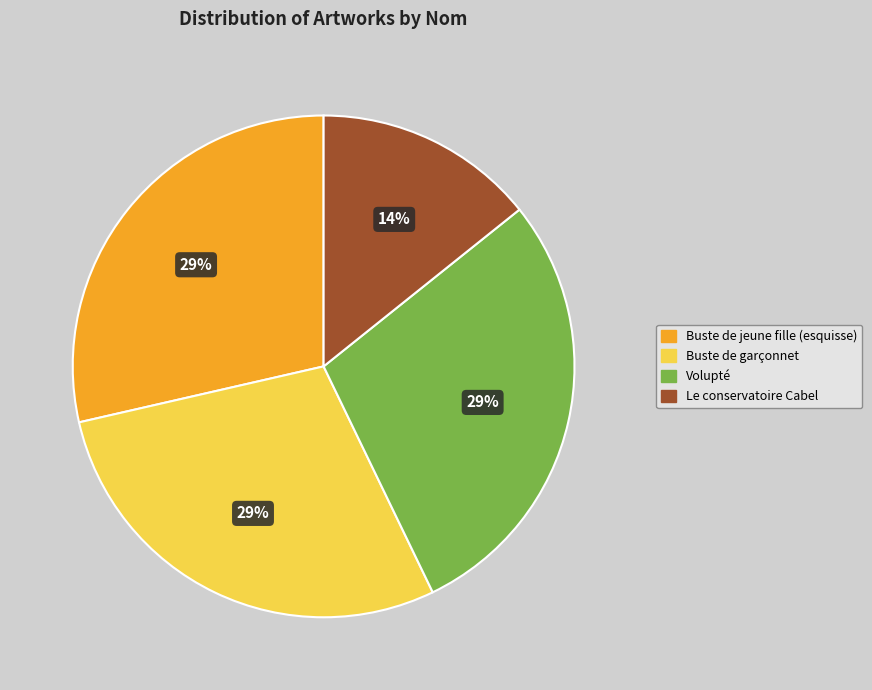

Is the sum of Le conservatoire Cabel and Volupté greater than half?

No